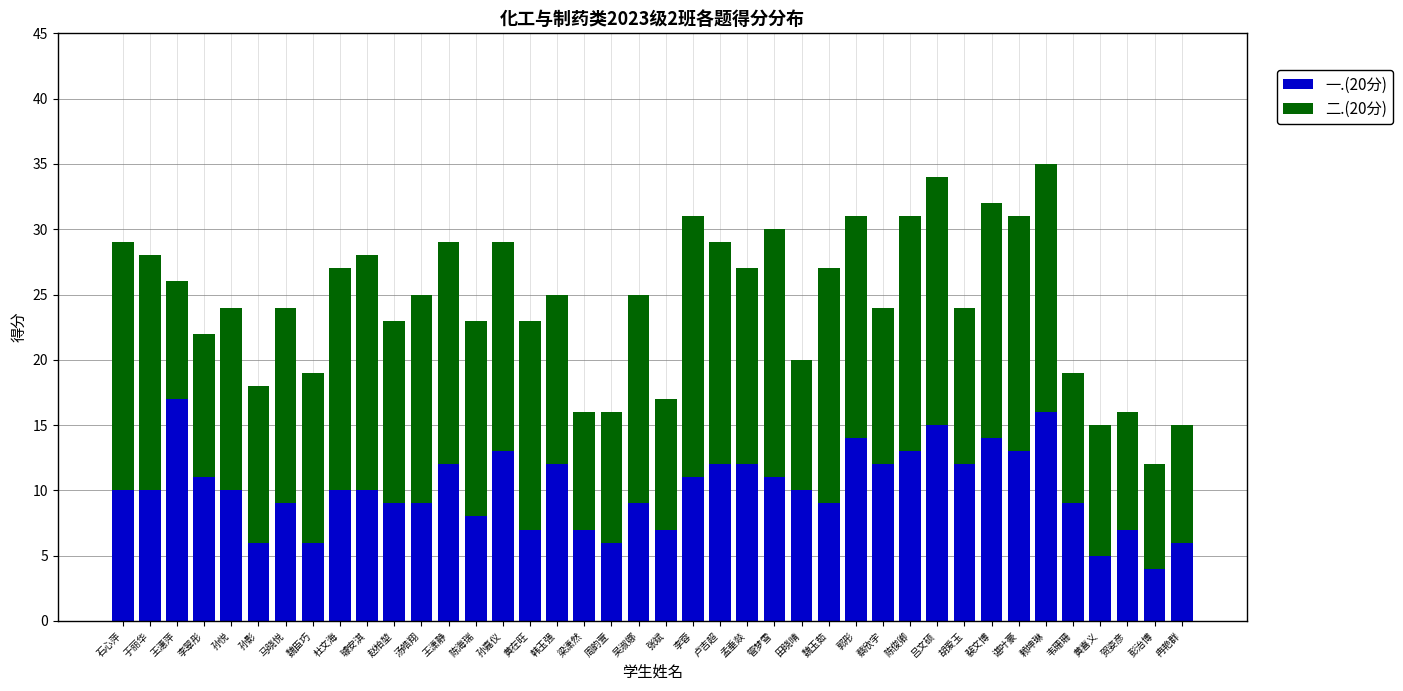

At which label does 一.(20分) reach its peak?

王潓萍